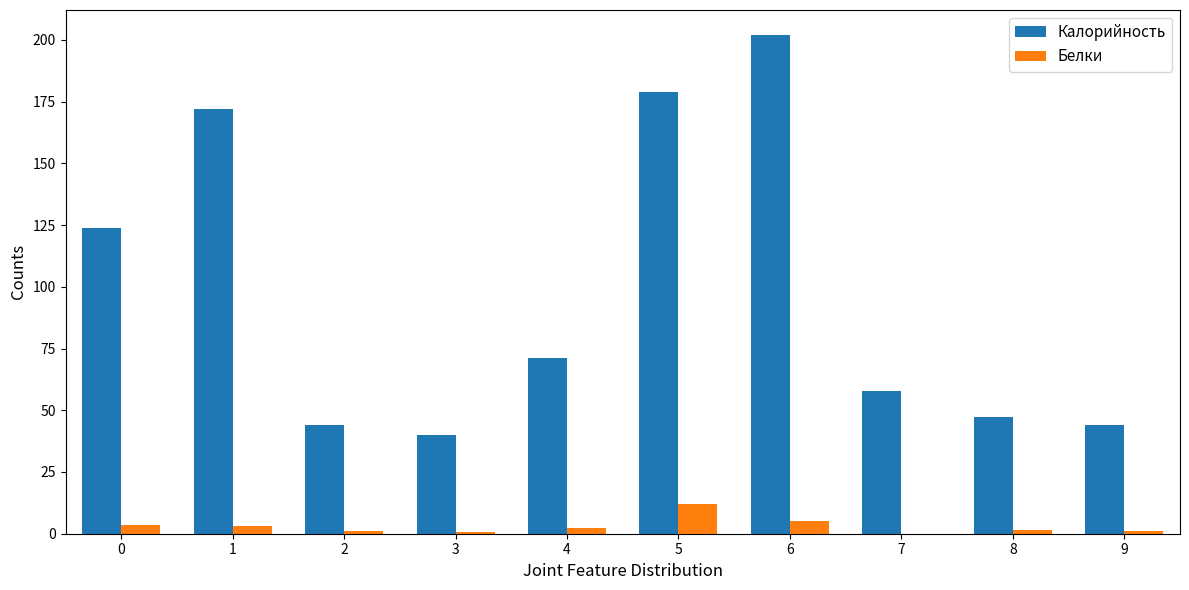

Is it true that Белки equals 0.0 at 7?

True